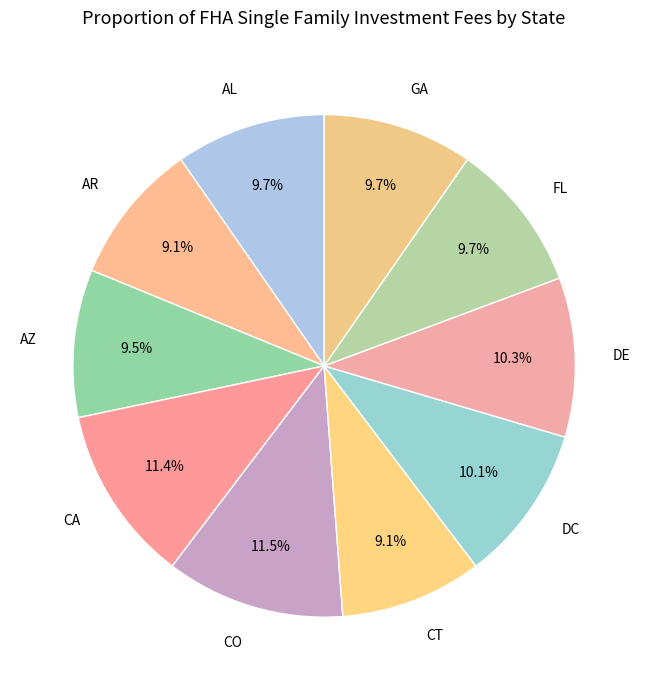

Is FL the majority of the pie?

No